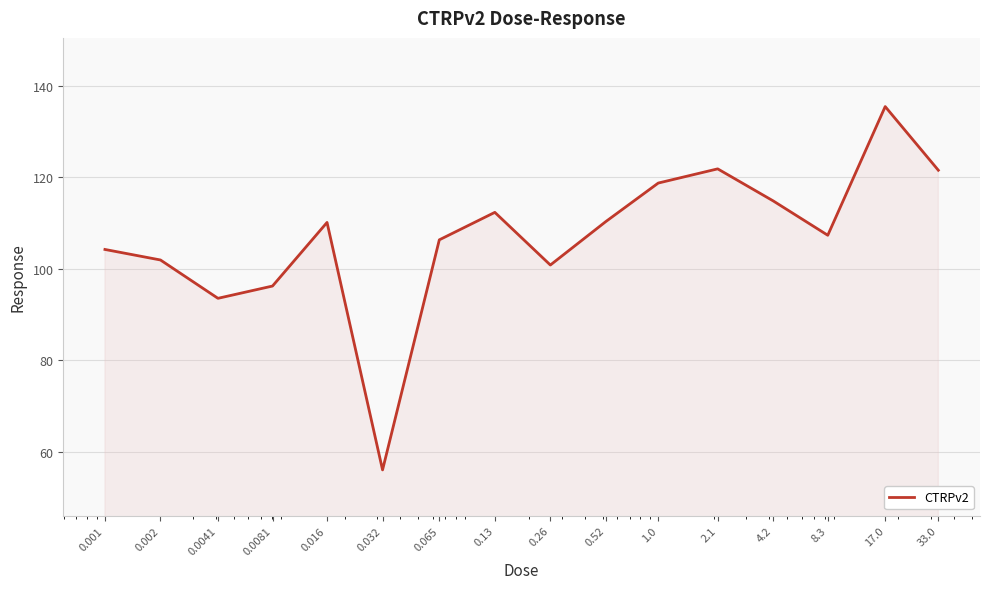

What is the minimum value shown in the chart?

56.1